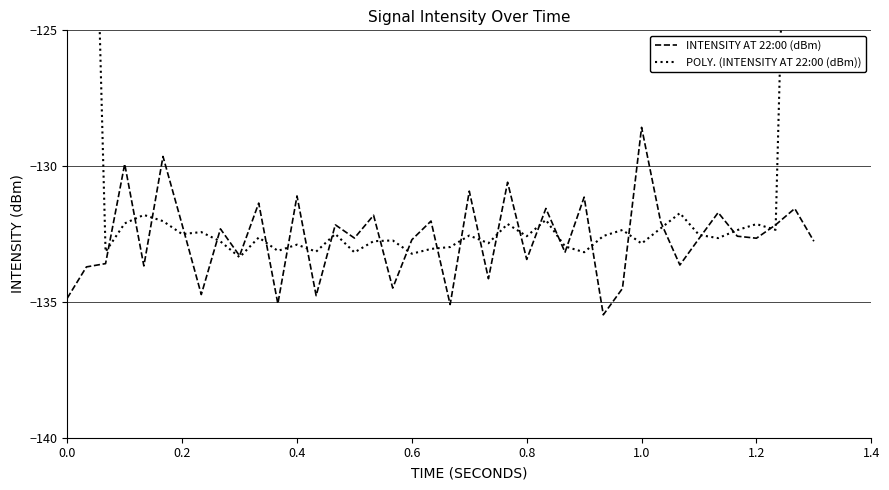

How many lines are shown in the chart?

2